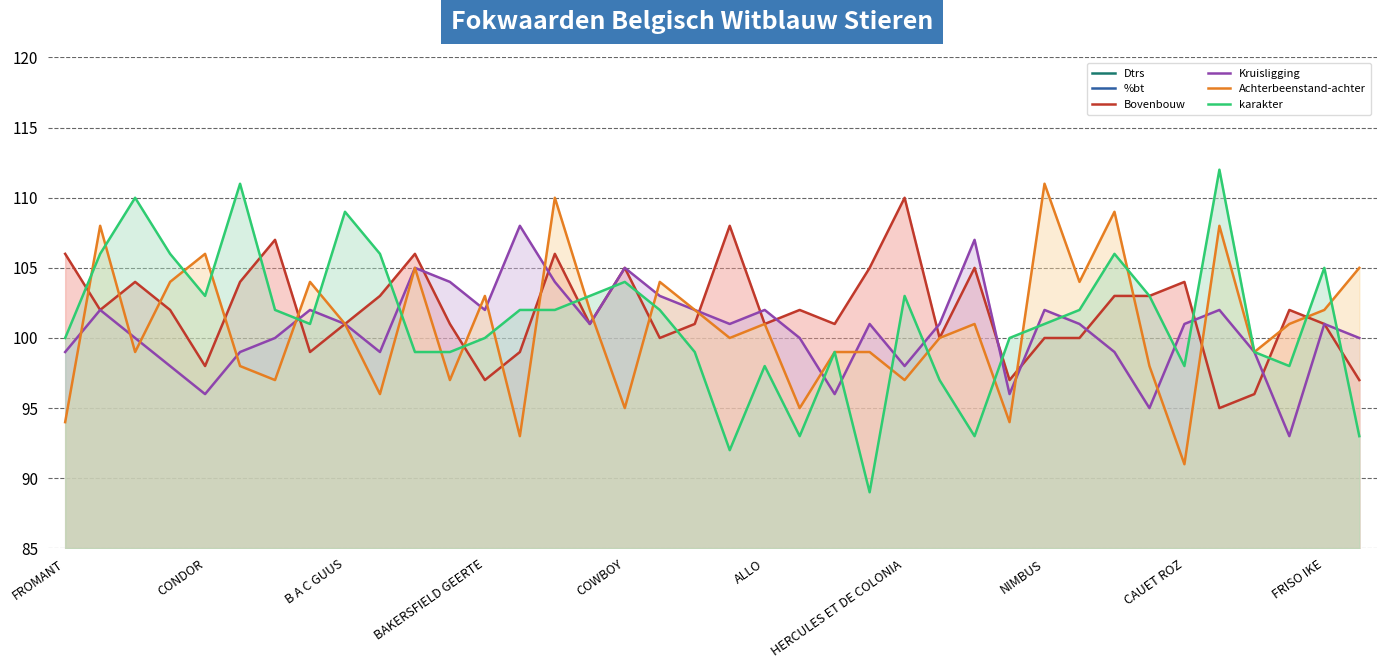

The value of karakter at CONDOR is 51. True or false?

False